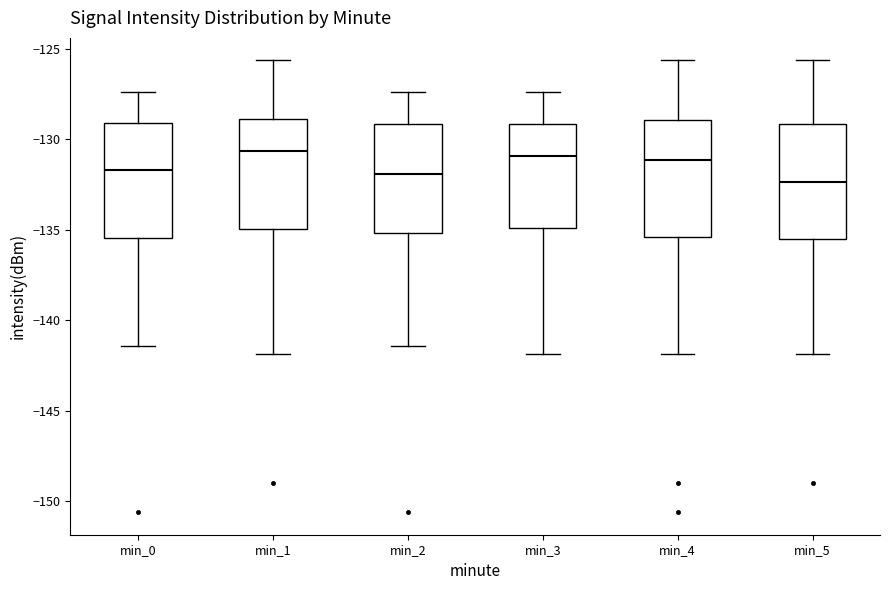

Where is the lower edge of the box for min_4 on the y-axis? The values are not printed on the chart, so give them approximately, as read against the axis.

-135.5